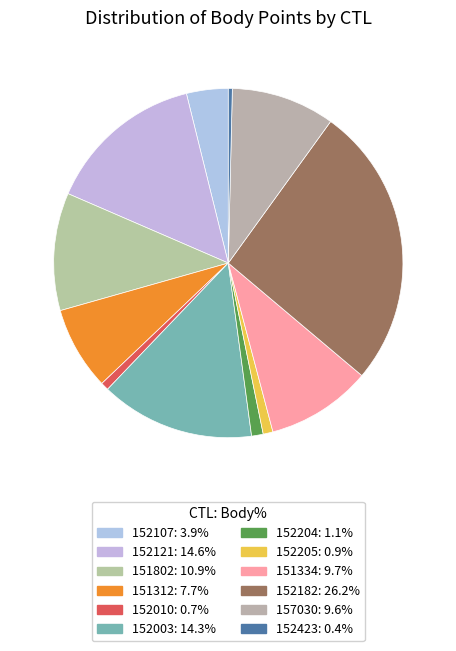

Count the number of slices in the pie.

12